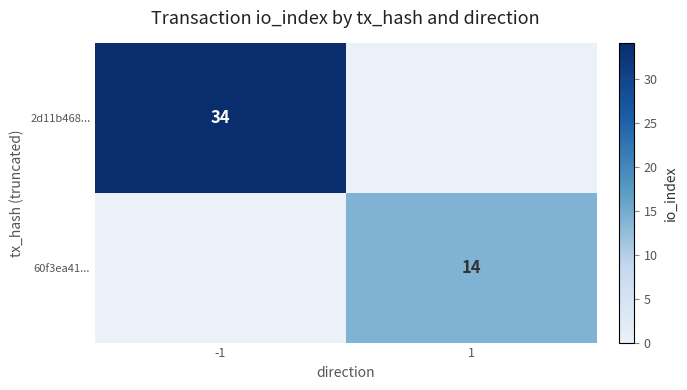

True or false: 60f3ea41... has a value of 5 at 1.

False